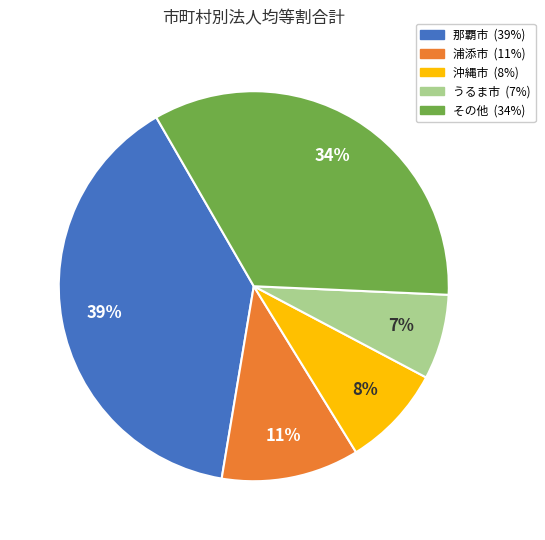

Is there any slice that represents more than half of the pie?

No